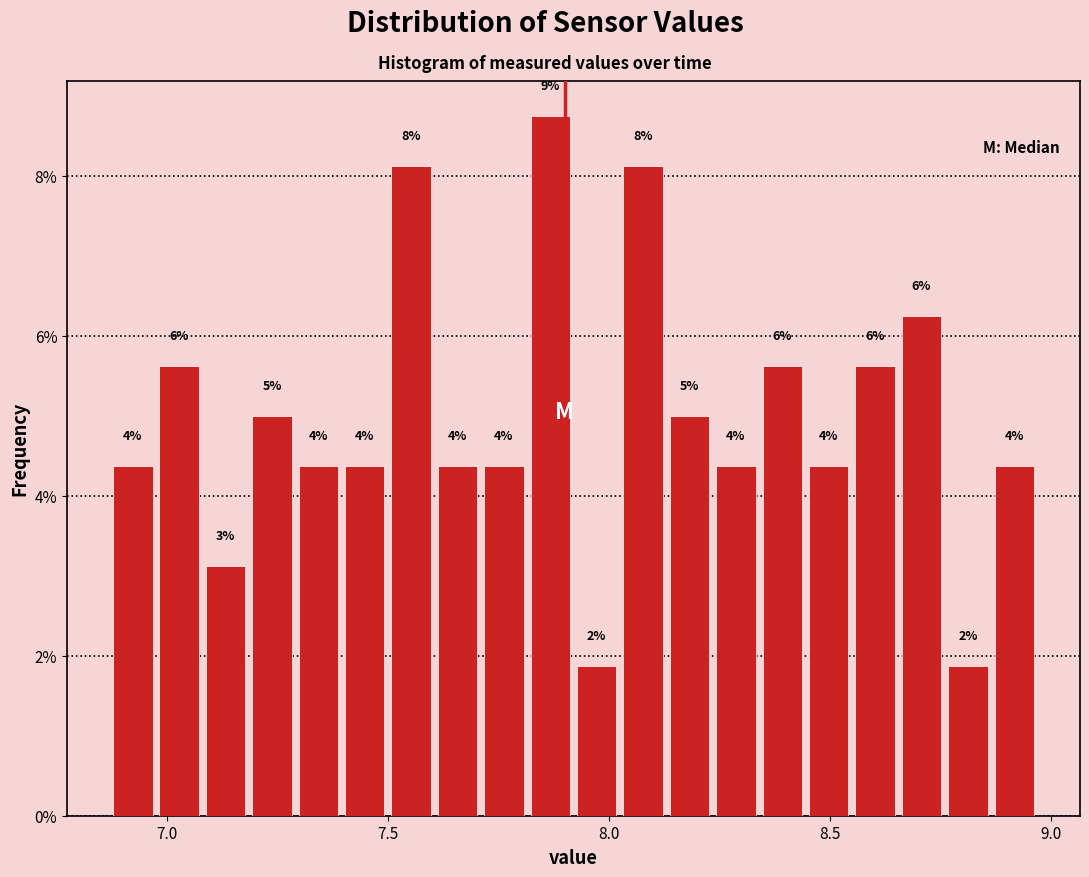

Read against the x-axis, roughly where is the centre of the tallest bar?

7.85